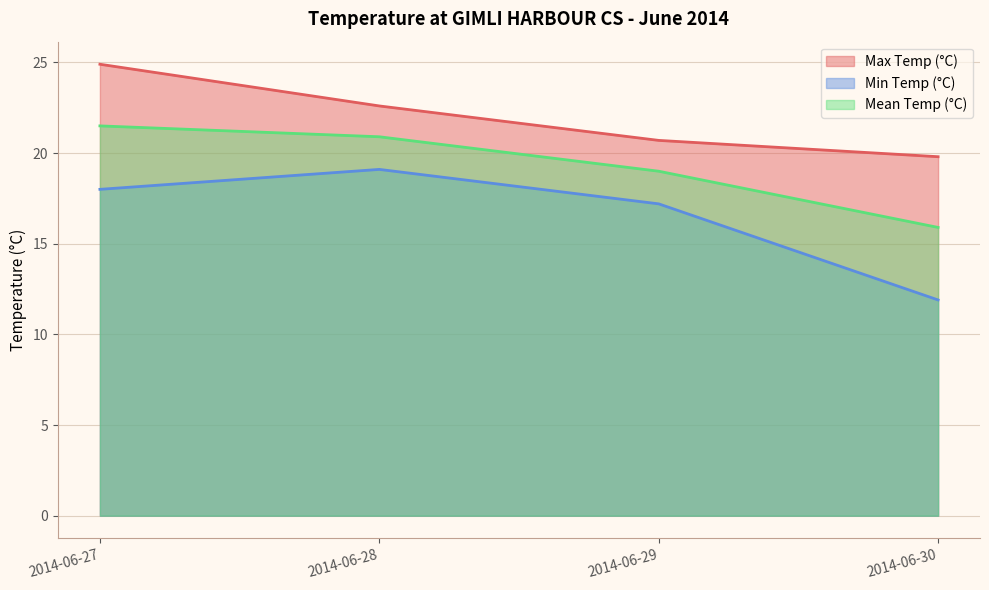

Reading left to right, transcribe all the data shown in this chart.

Max Temp (°C): 2014-06-27=24.9	2014-06-28=22.6	2014-06-29=20.7	2014-06-30=19.8
Min Temp (°C): 2014-06-27=18.0	2014-06-28=19.1	2014-06-29=17.2	2014-06-30=11.9
Mean Temp (°C): 2014-06-27=21.5	2014-06-28=20.9	2014-06-29=19.0	2014-06-30=15.9